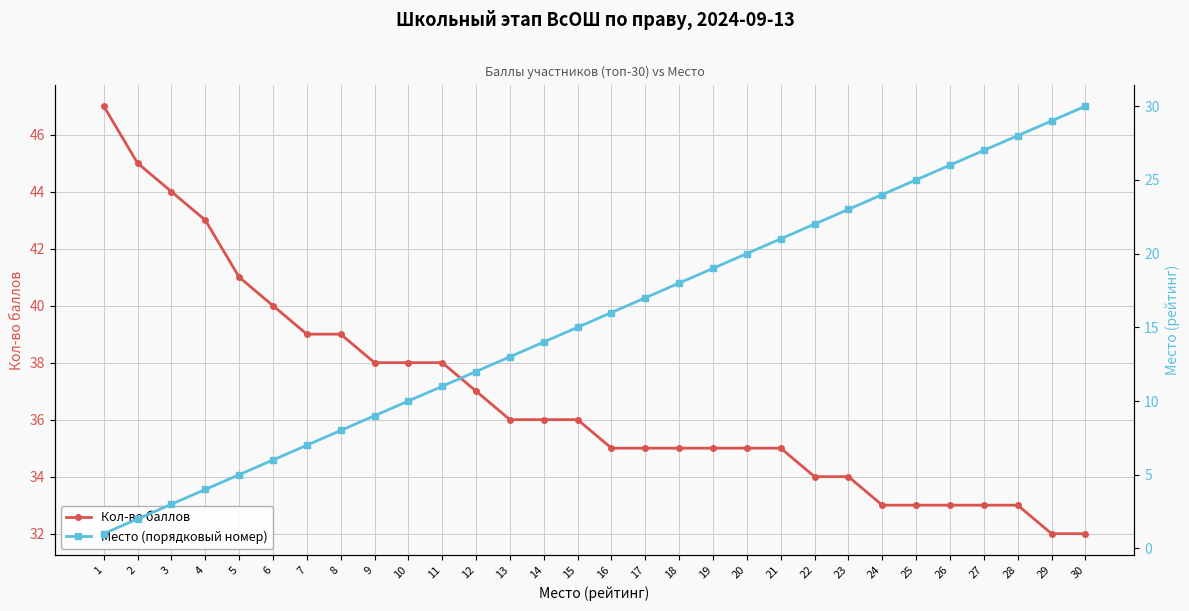

Rank the series by their maximum value, from lowest to highest.

Место (порядковый номер), Кол-во баллов